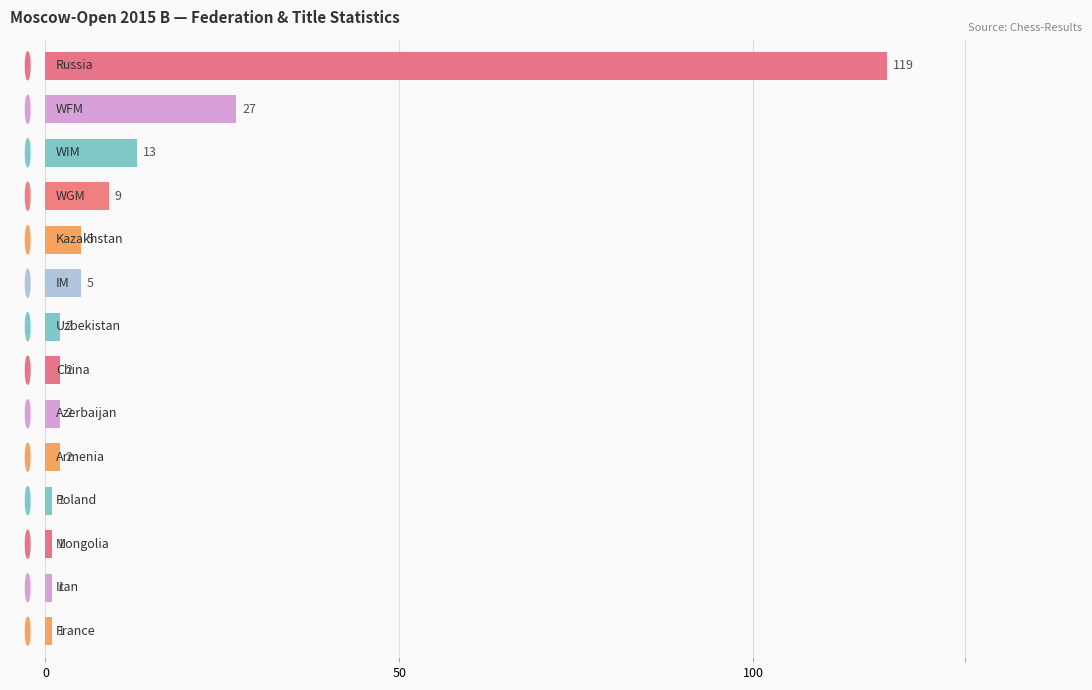

What is the greatest value displayed?

119